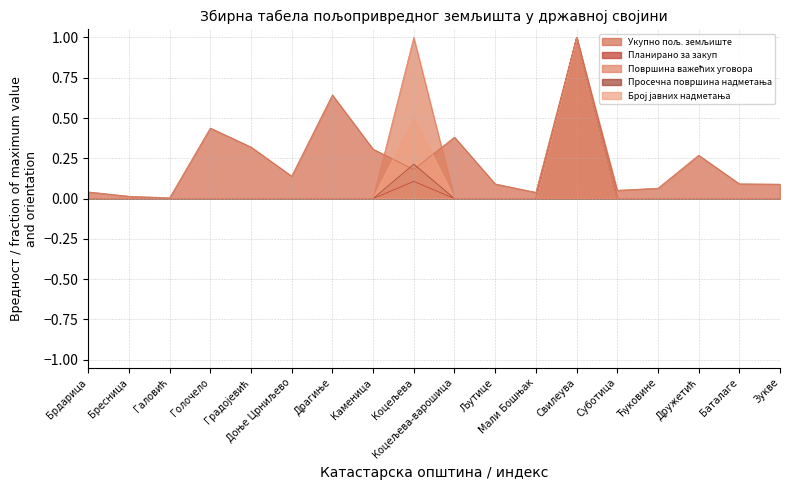

Between Голочело and Коцељева-варошица, which series saw the biggest shift?

Укупно пољ. земљиште